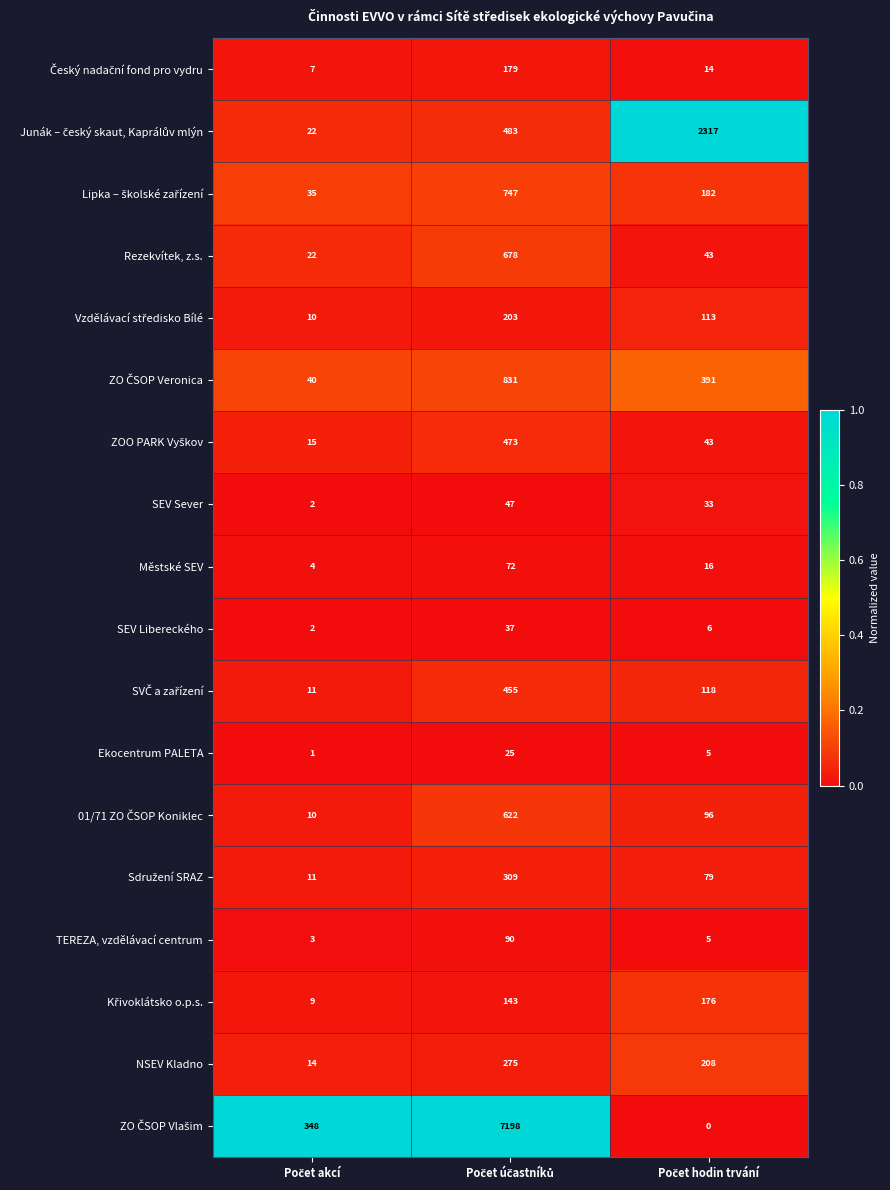

What is the greatest value displayed?

7198